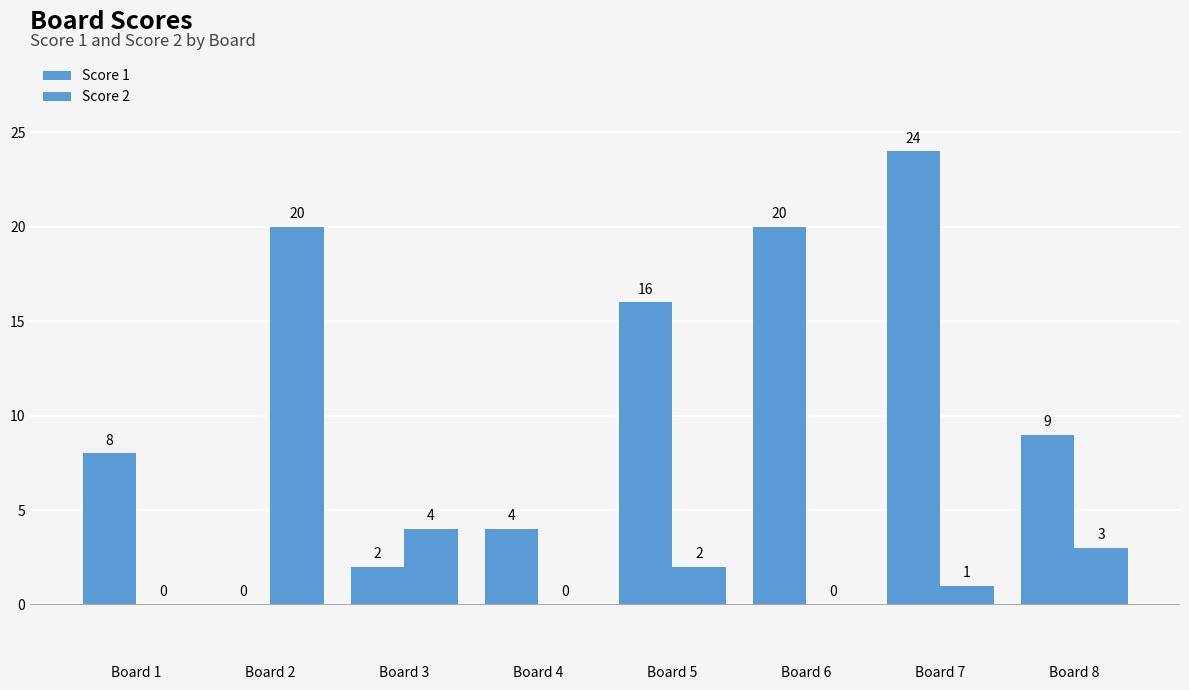

At which category is the sum across all series the highest?

Board 7